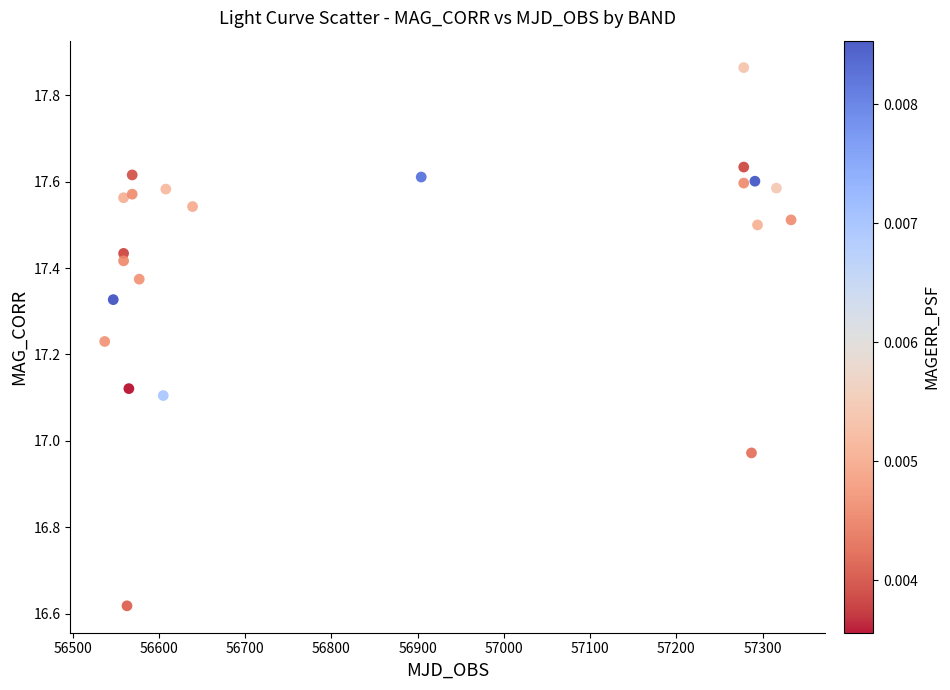

What is the range of Y values (max minus min)?

1.2